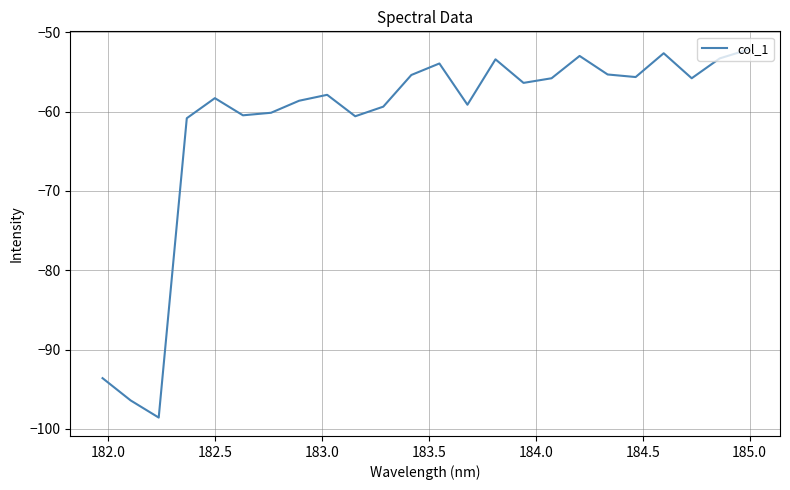

What is the minimum value shown in the chart?

-98.6